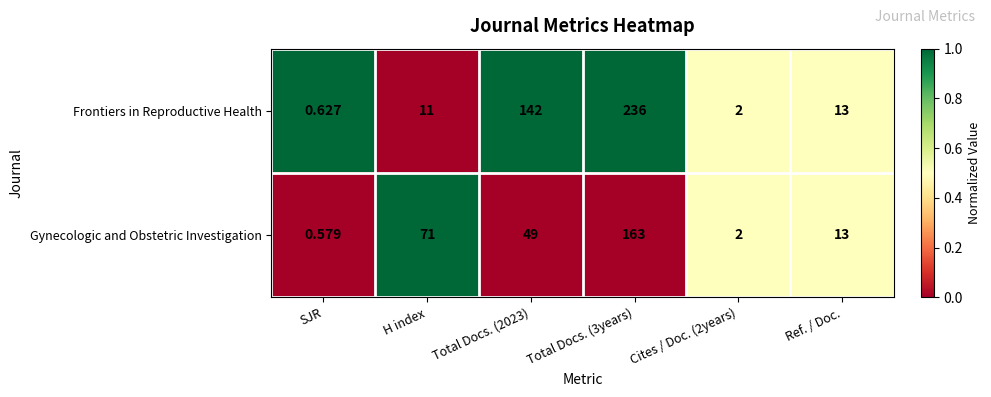

At which label does Frontiers in Reproductive Health reach its minimum?

SJR